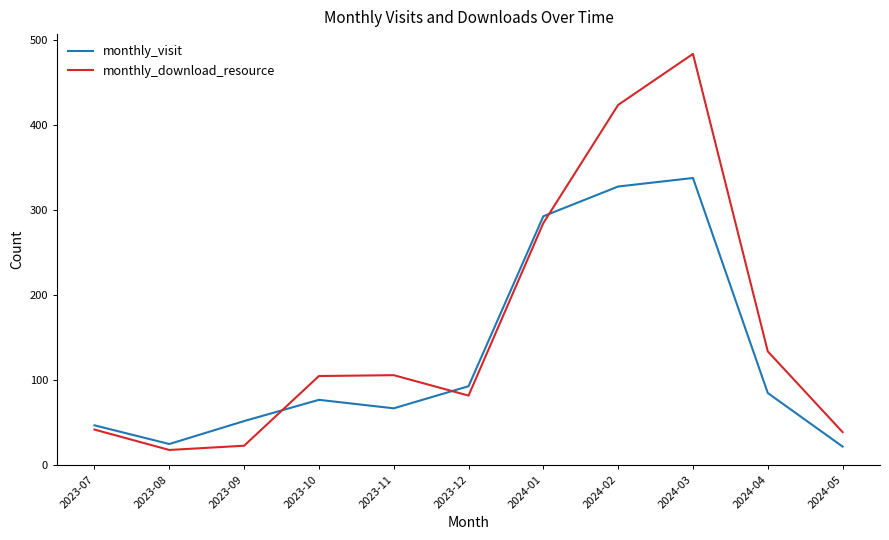

Rank the series at 2024-04 from highest to lowest value.

monthly_download_resource, monthly_visit